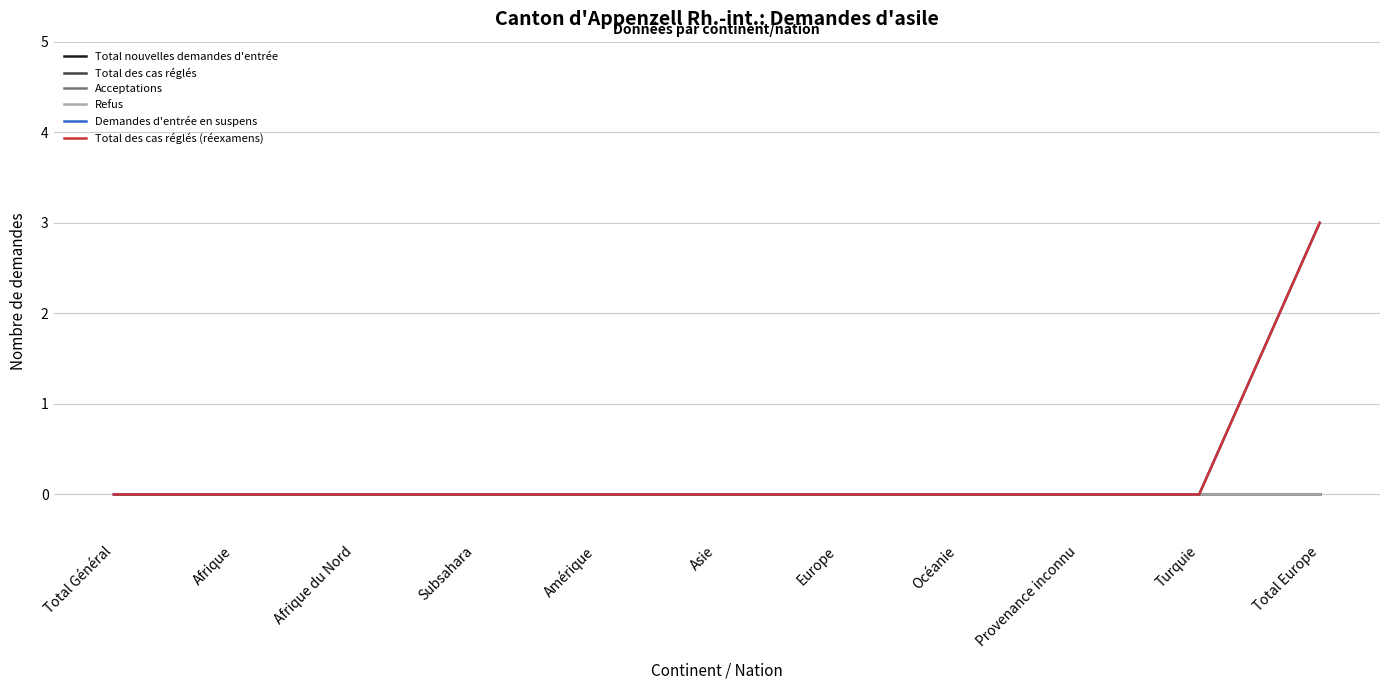

Does the chart display data point markers on the line(s)?

No